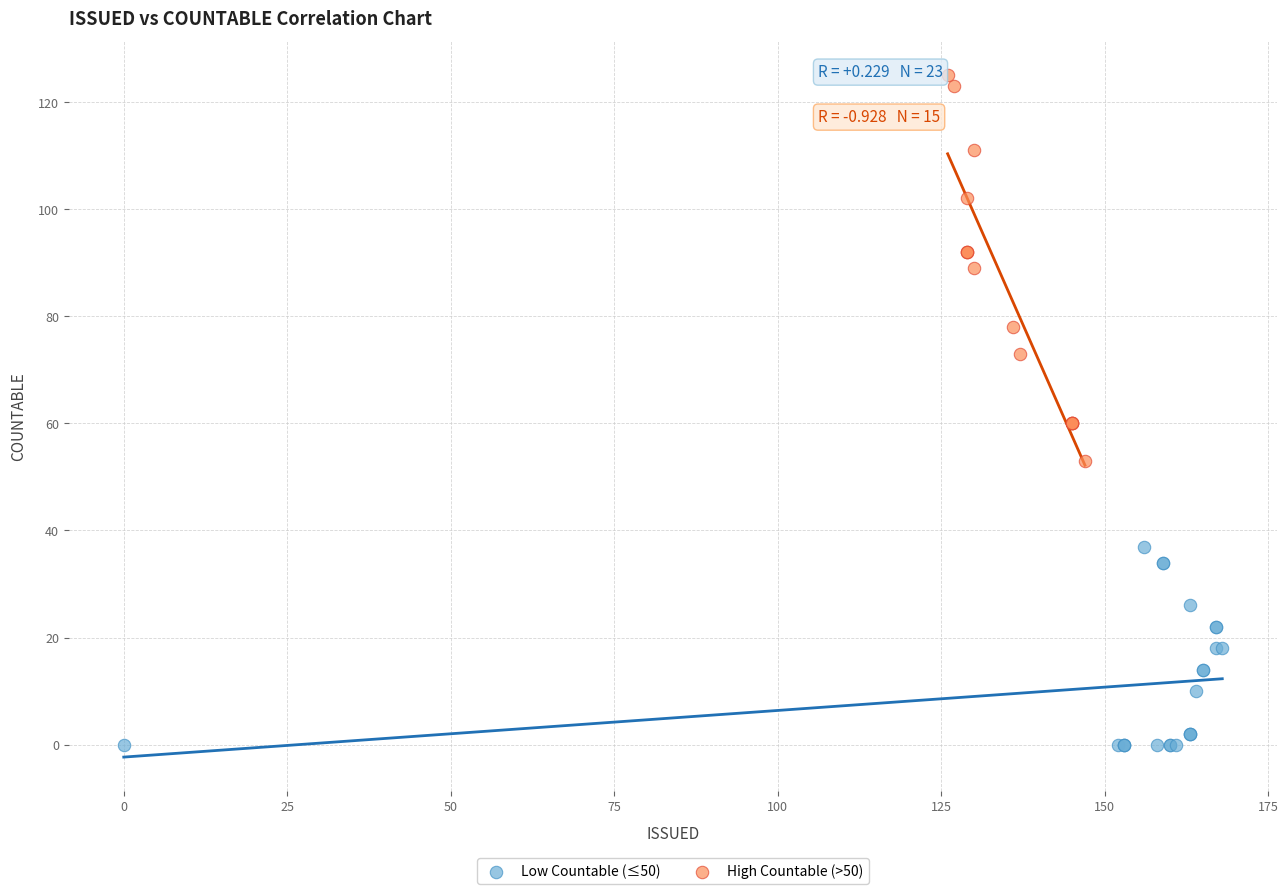

Which series contains the highest Y value?

High Countable (>50)